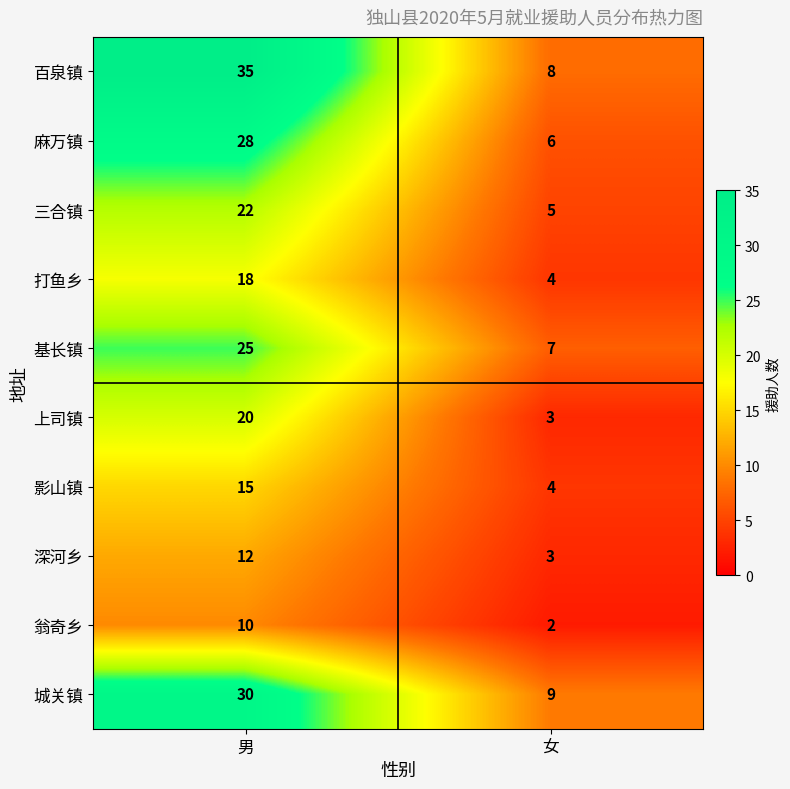

What is the difference between the highest and lowest values at 女?

7